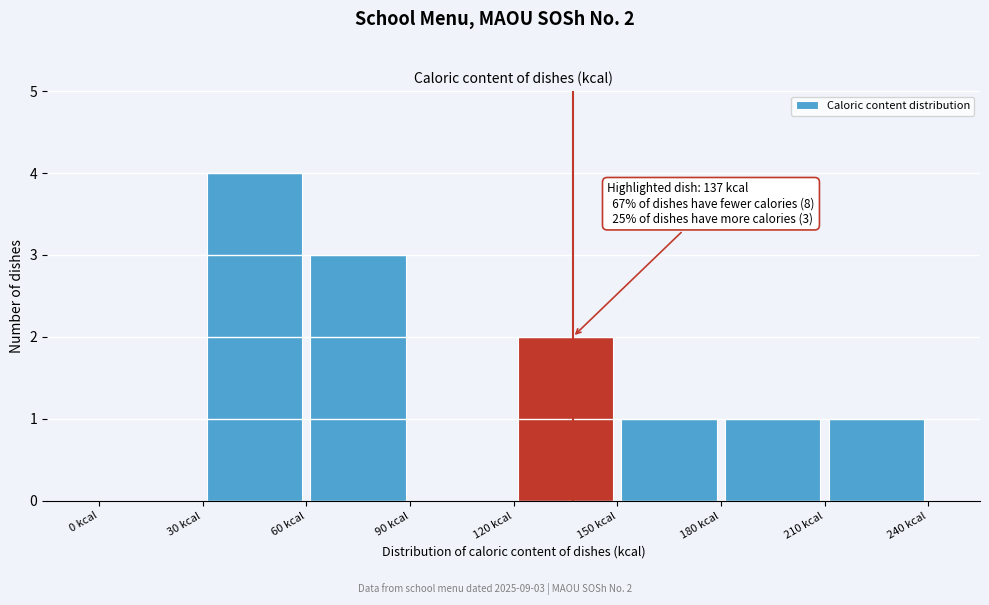

Over which range of the x-axis is the bar tallest?

30 to 60